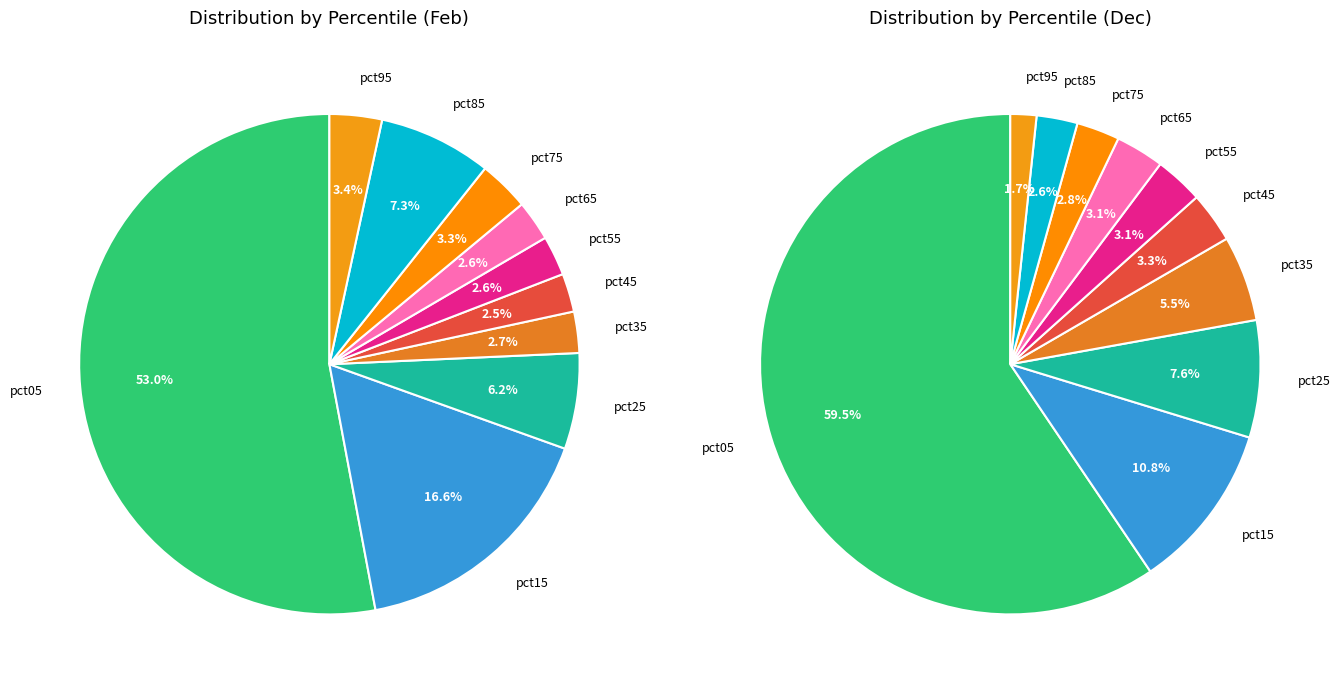

Do 4 and values_feb together represent more than half of the pie?

Yes